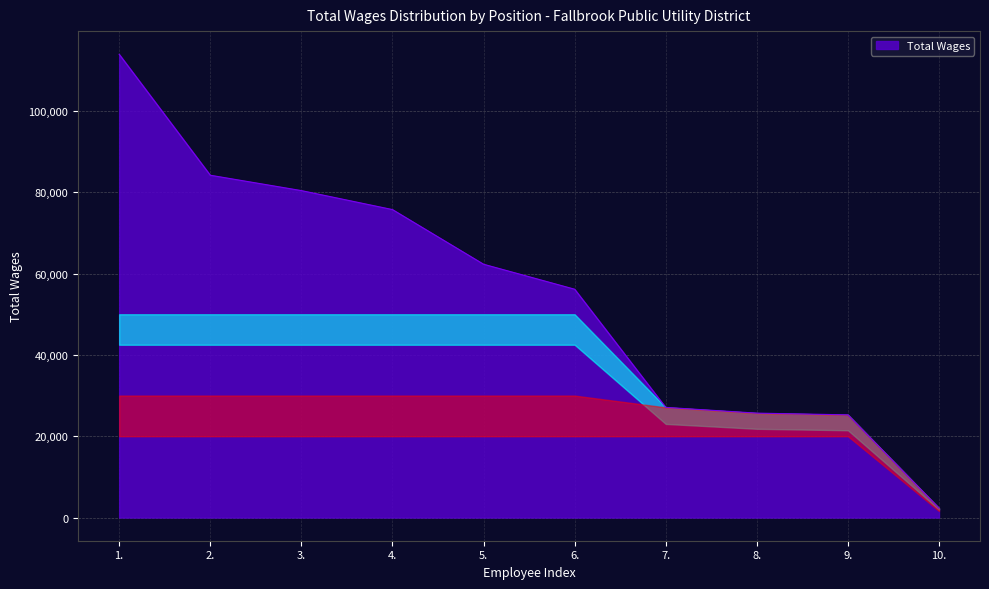

The value at 1. is 113935. True or false?

True